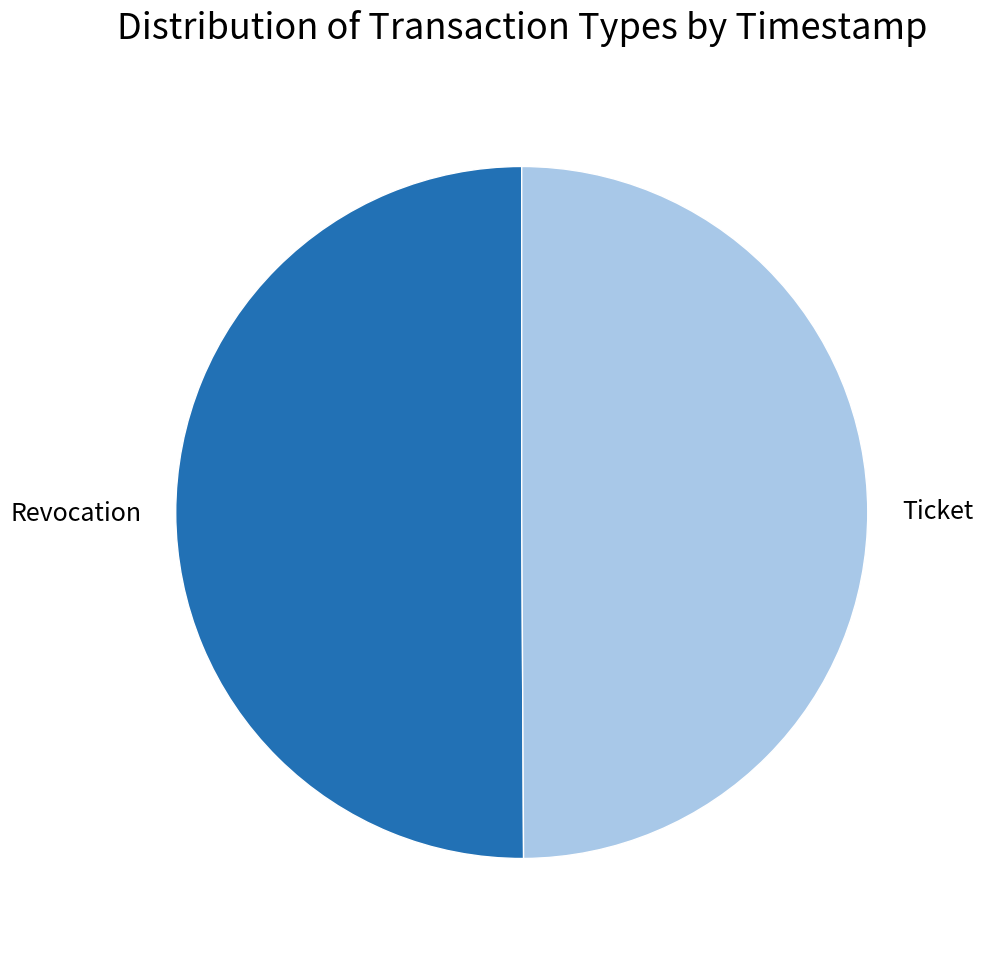

Combined, do Revocation and Ticket account for over 50%?

Yes